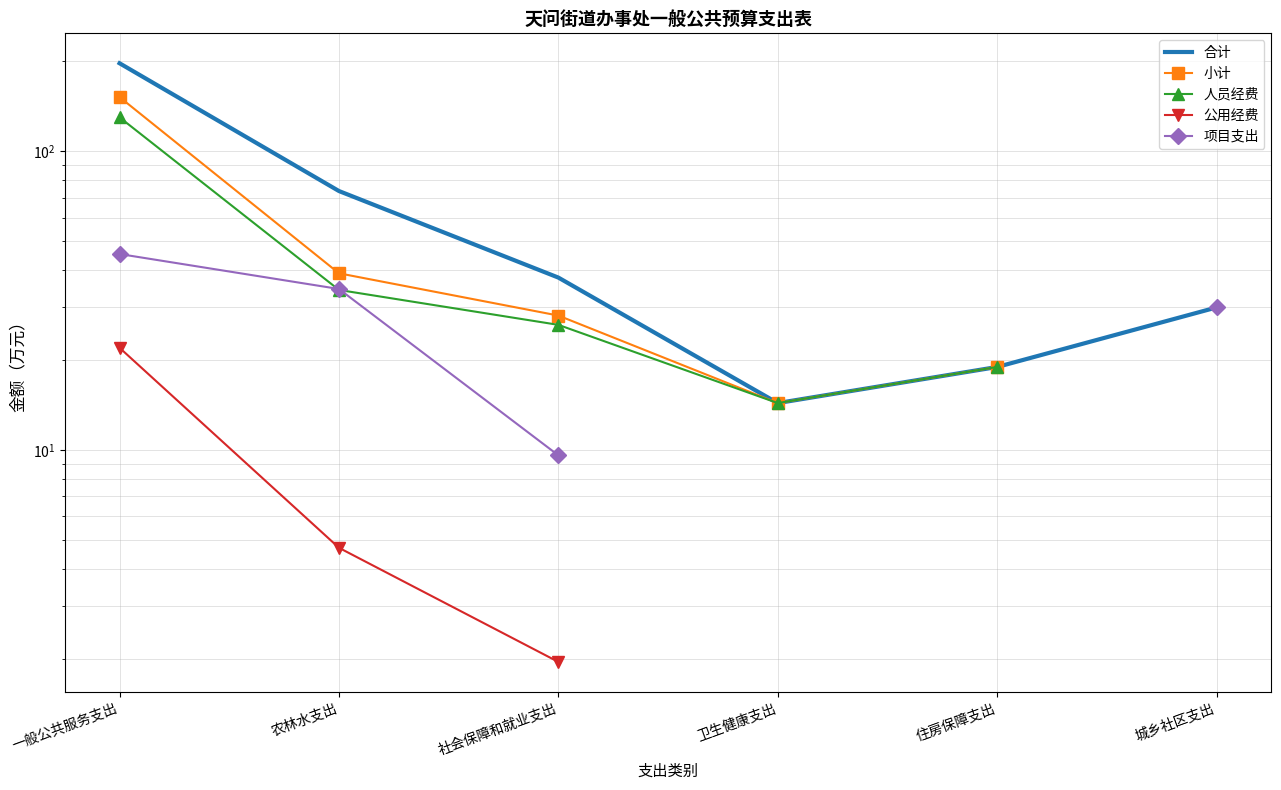

What is the difference between the maximum and minimum values in the 人员经费 series?

115.6